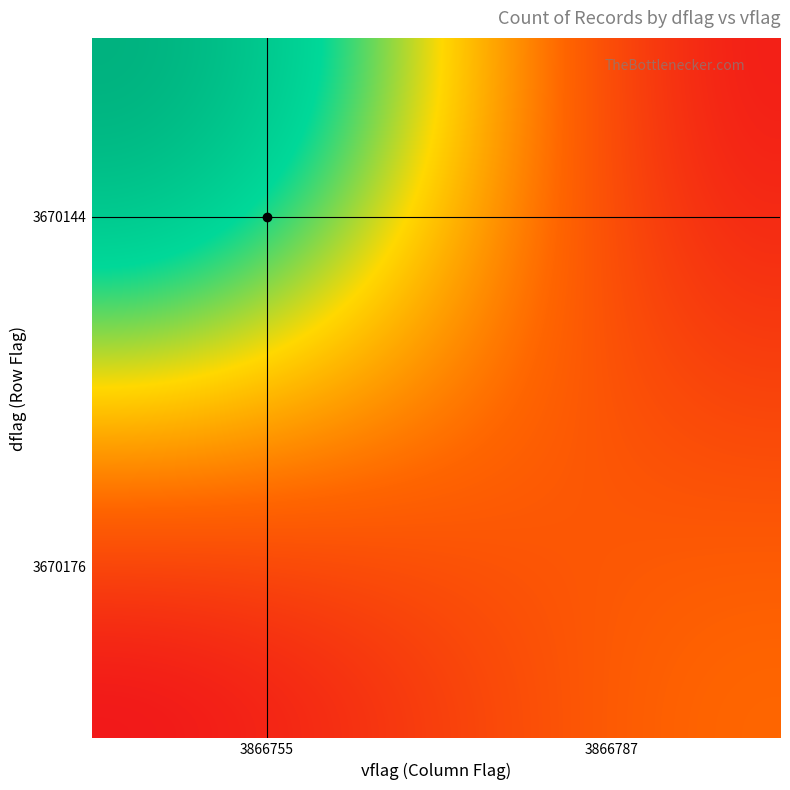

Count the number of categories in the chart.

4